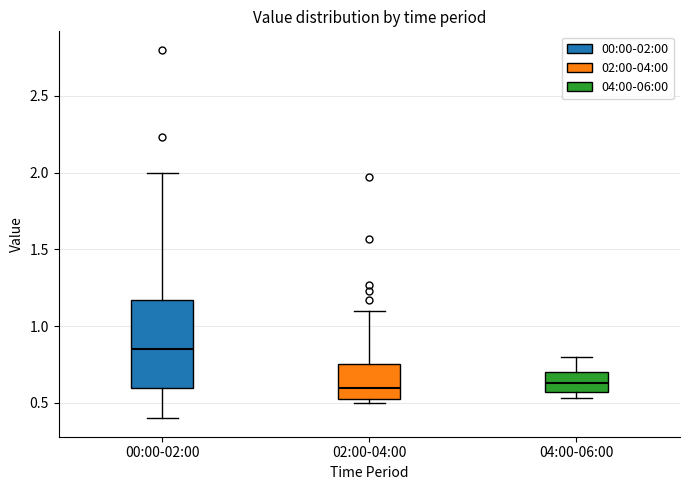

Reading left to right, transcribe this box plot: for each box, give where its median line is, the range the box spans, and where its two whiskers end, as read against the y-axis. The values are not printed on the chart, so give them approximately, as read against the axis.

00:00-02:00: median 0.85, box 0.60 to 1.15, whiskers 0.40 to 2.00
02:00-04:00: median 0.60, box 0.50 to 0.75, whiskers 0.50 (just below the box's lower edge) to 1.10
04:00-06:00: median 0.65, box 0.55 to 0.70, whiskers 0.55 (just below the box's lower edge) to 0.80